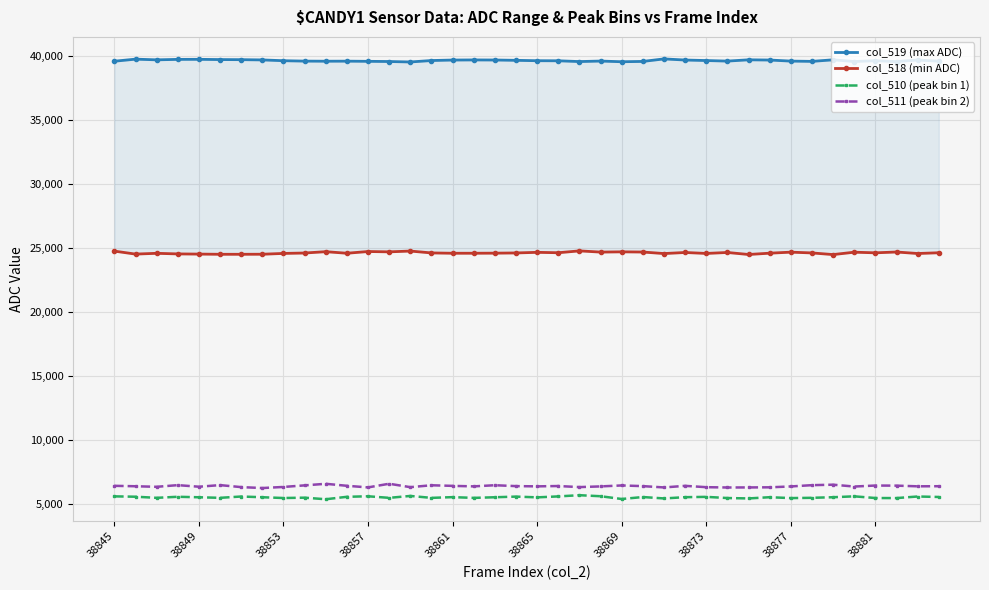

What is the lowest value of the col_511 (peak bin 2) series?

6256